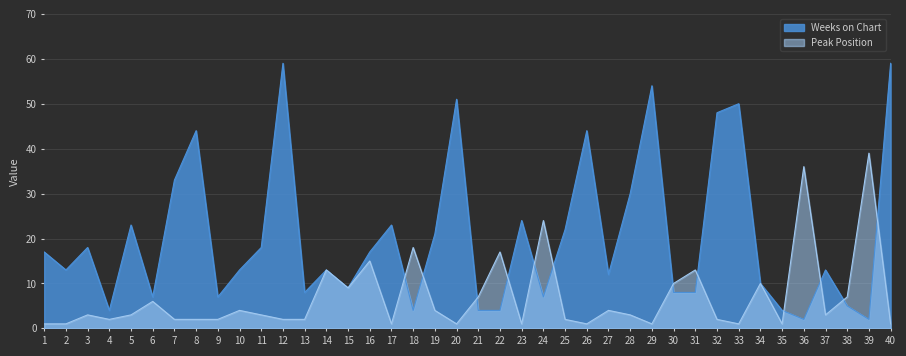

What is the difference between the second highest and second lowest values in the Peak Position series?

35